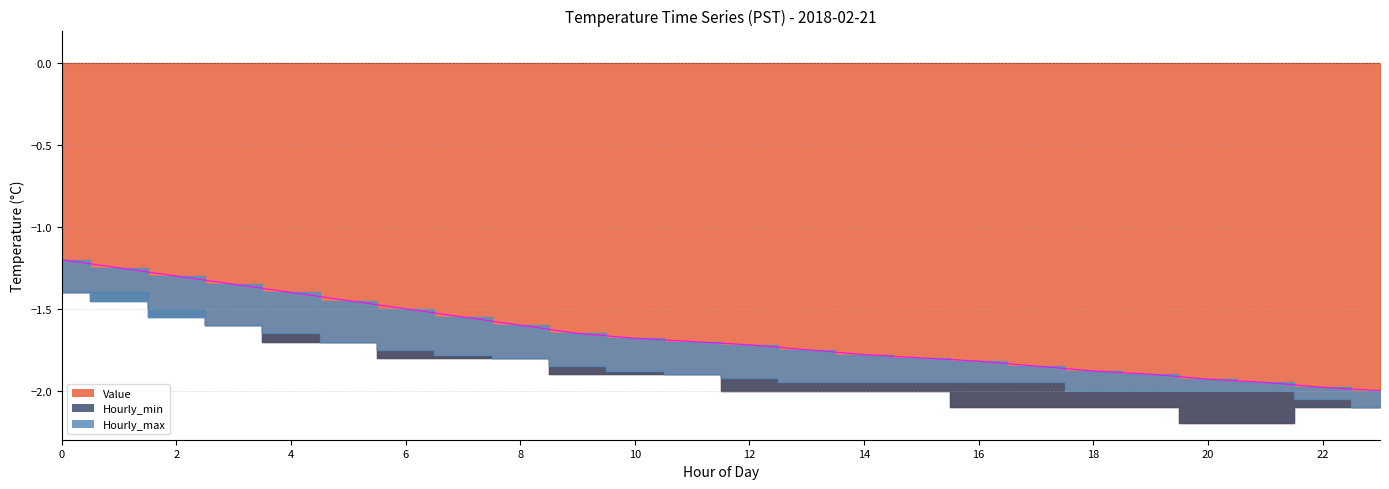

The value of Hourly_min at 4 is -0.5. True or false?

False